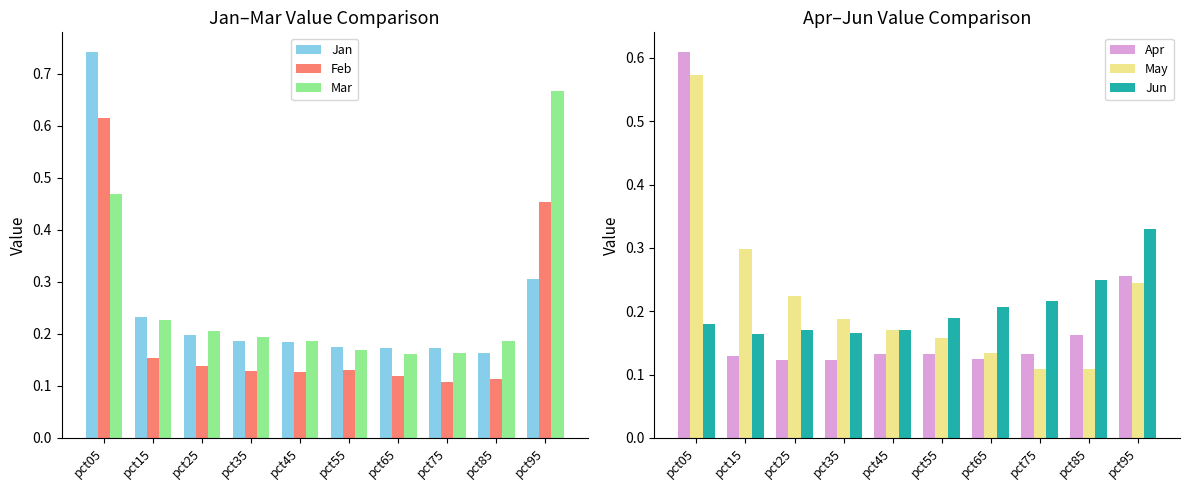

What is the minimum value shown in the chart?

0.1